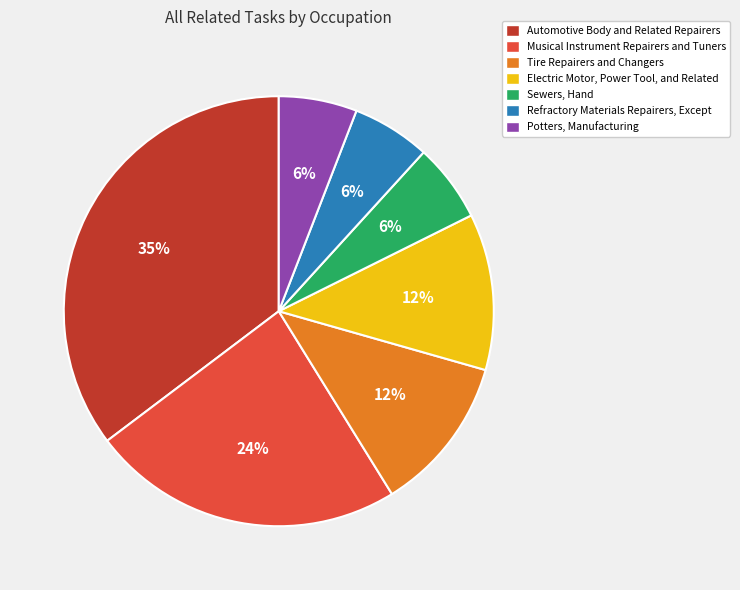

The Automotive Body and Related Repairers slice represents 35% of the pie. True or false?

True